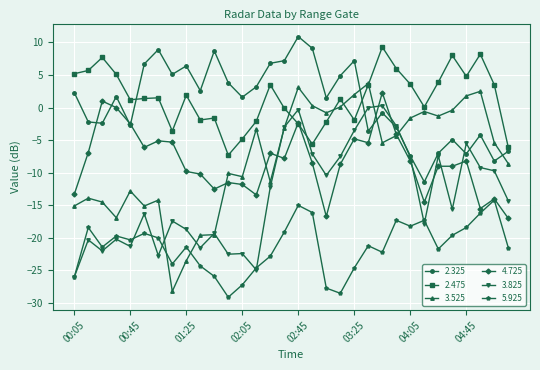

What is the value of the 3.525 point at the 10th from the left?

-19.6